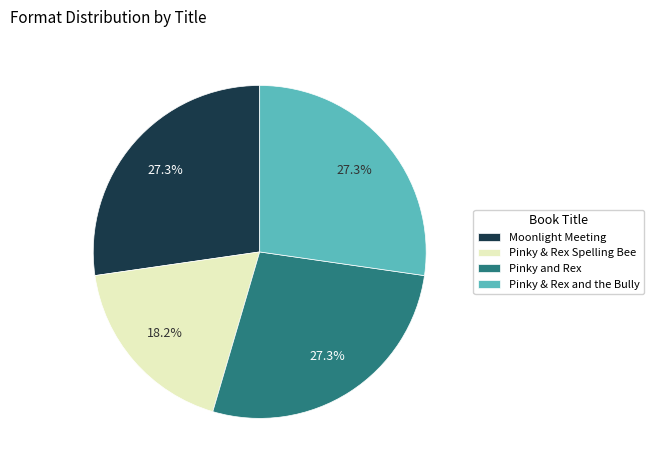

To the nearest percent, what is the average slice percentage?

25%